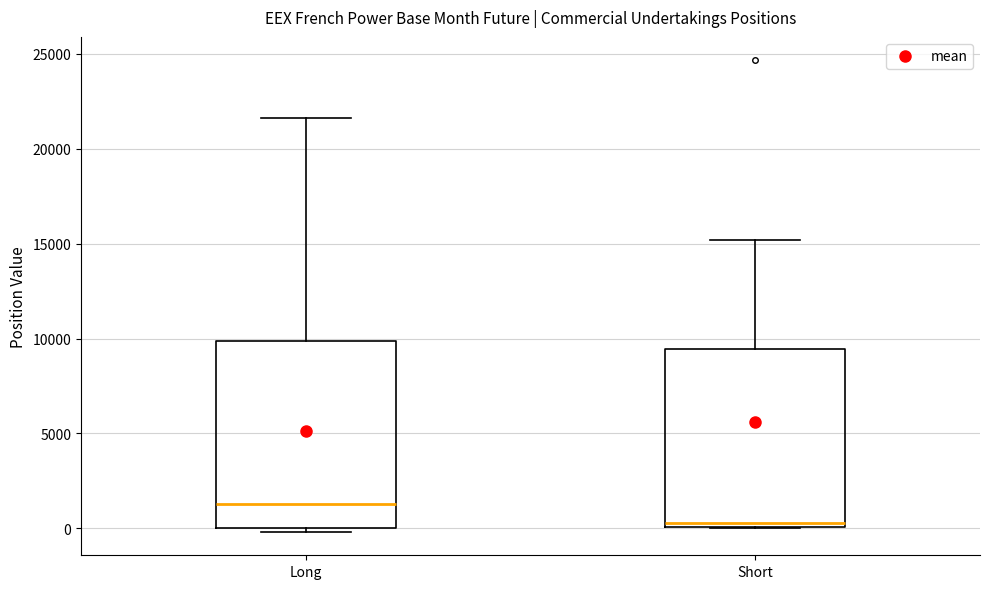

Reading left to right, transcribe this box plot: for each box, give where its median line is, the range the box spans, and where its two whiskers end, as read against the y-axis. The values are not printed on the chart, so give them approximately, as read against the axis.

Long: median 1500, box 0 to 10000, whiskers 0 (just below the box's lower edge) to 21500
Short: median 500, box 0 to 9500, whiskers 0 to 15000